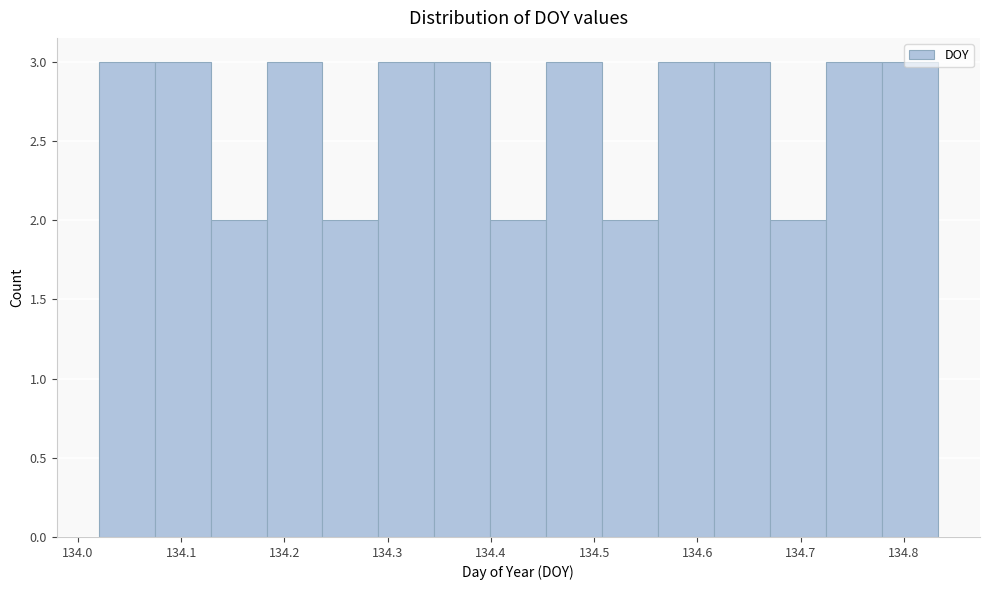

Reading left to right, transcribe this chart: for each bar, give the range it covers on the x-axis and its height. Neither the bar edges nor the heights are printed on the chart, so give them approximately, as read against the axes.

134.02 to 134.07: 3
134.07 to 134.13: 3
134.13 to 134.18: 2
134.18 to 134.24: 3
134.24 to 134.29: 2
134.29 to 134.35: 3
134.35 to 134.40: 3
134.40 to 134.45: 2
134.45 to 134.51: 3
134.51 to 134.56: 2
134.56 to 134.62: 3
134.62 to 134.67: 3
134.67 to 134.72: 2
134.72 to 134.78: 3
134.78 to 134.83: 3